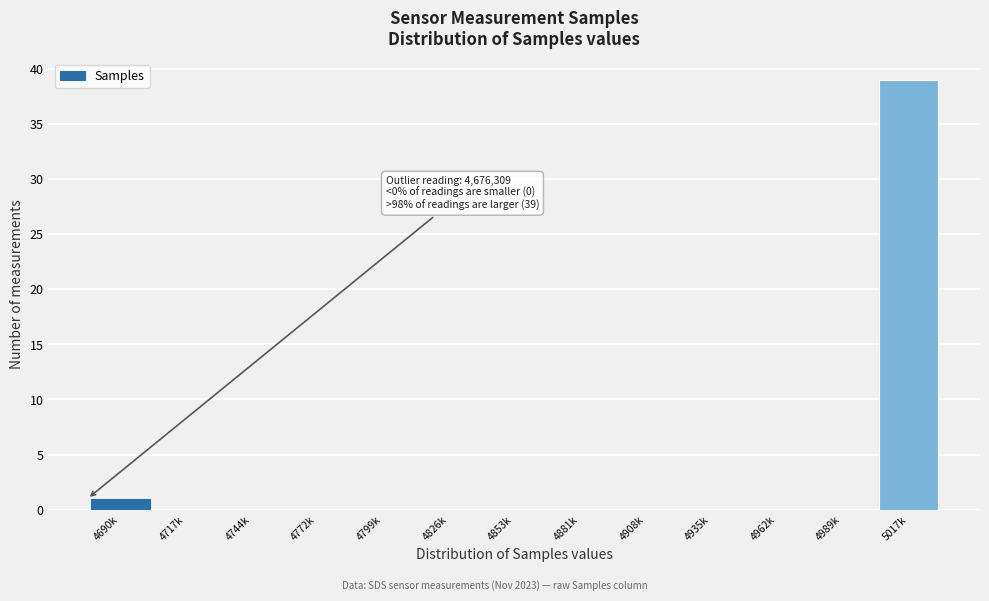

Reading left to right, extract all data points from this chart.

4690k=1	4717k=0	4744k=0	4772k=0	4799k=0	4826k=0	4853k=0	4881k=0	4908k=0	4935k=0	4962k=0	4989k=0	5017k=39